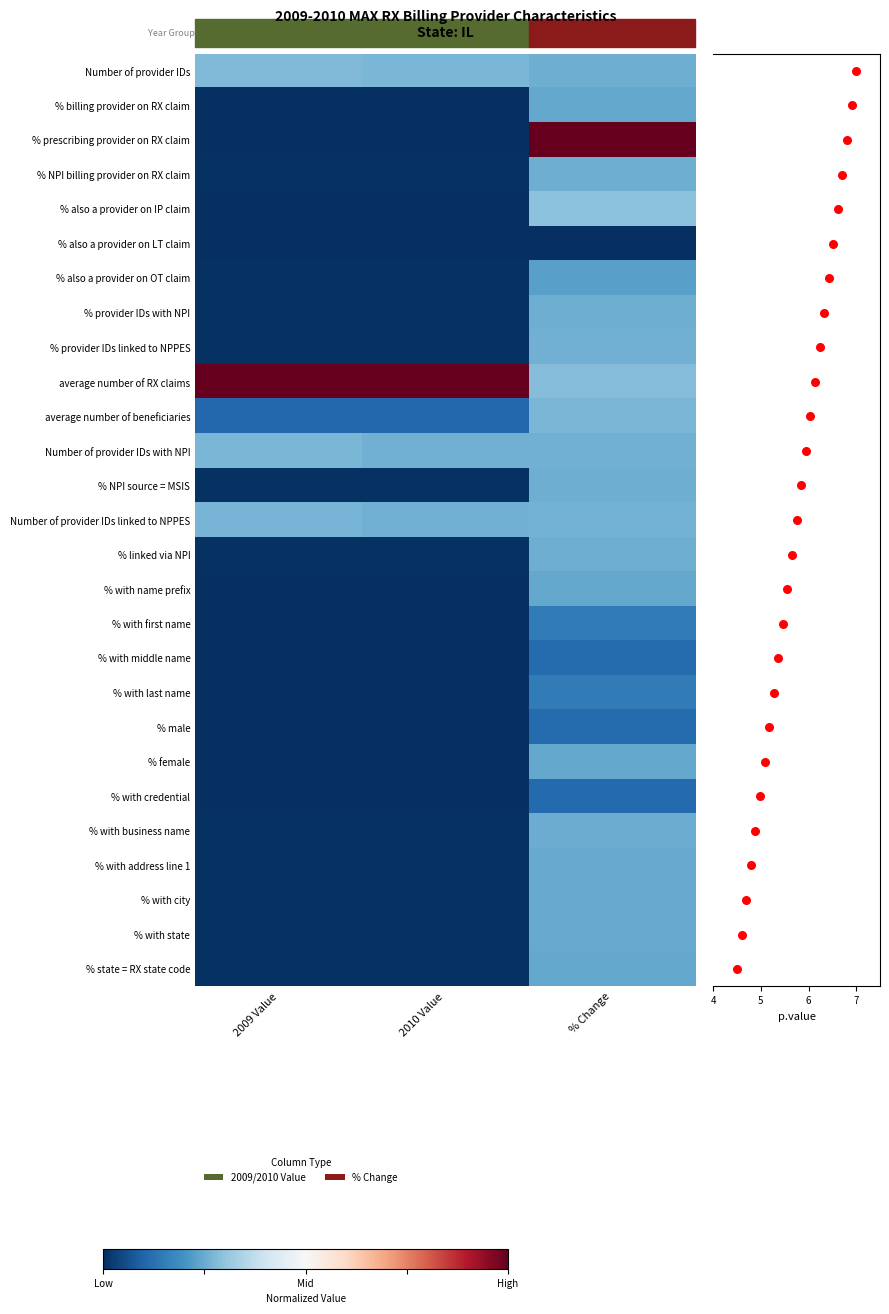

Reading left to right, transcribe all the data shown in this chart.

Number of provider IDs: 2009 Value=-0.4	2010 Value=-0.5	% Change=-0.5
% billing provider on RX claim: 2009 Value=-1.0	2010 Value=-1.0	% Change=-0.5
% prescribing provider on RX claim: 2009 Value=-1.0	2010 Value=-1.0	% Change=1.0
% NPI billing provider on RX claim: 2009 Value=-1.0	2010 Value=-1.0	% Change=-0.5
% also a provider on IP claim: 2009 Value=-1.0	2010 Value=-1.0	% Change=-0.4
% also a provider on LT claim: 2009 Value=-1.0	2010 Value=-1.0	% Change=-1.0
% also a provider on OT claim: 2009 Value=-1.0	2010 Value=-1.0	% Change=-0.5
% provider IDs with NPI: 2009 Value=-1.0	2010 Value=-1.0	% Change=-0.5
% provider IDs linked to NPPES: 2009 Value=-1.0	2010 Value=-1.0	% Change=-0.5
average number of RX claims: 2009 Value=1.0	2010 Value=1.0	% Change=-0.4
average number of beneficiaries: 2009 Value=-0.8	2010 Value=-0.8	% Change=-0.5
Number of provider IDs with NPI: 2009 Value=-0.5	2010 Value=-0.5	% Change=-0.5
% NPI source = MSIS: 2009 Value=-1.0	2010 Value=-1.0	% Change=-0.5
Number of provider IDs linked to NPPES: 2009 Value=-0.5	2010 Value=-0.5	% Change=-0.5
% linked via NPI: 2009 Value=-1.0	2010 Value=-1.0	% Change=-0.5
% with name prefix: 2009 Value=-1.0	2010 Value=-1.0	% Change=-0.5
% with first name: 2009 Value=-1.0	2010 Value=-1.0	% Change=-0.7
% with middle name: 2009 Value=-1.0	2010 Value=-1.0	% Change=-0.8
% with last name: 2009 Value=-1.0	2010 Value=-1.0	% Change=-0.7
% male: 2009 Value=-1.0	2010 Value=-1.0	% Change=-0.8
% female: 2009 Value=-1.0	2010 Value=-1.0	% Change=-0.5
% with credential: 2009 Value=-1.0	2010 Value=-1.0	% Change=-0.8
% with business name: 2009 Value=-1.0	2010 Value=-1.0	% Change=-0.5
% with address line 1: 2009 Value=-1.0	2010 Value=-1.0	% Change=-0.5
% with city: 2009 Value=-1.0	2010 Value=-1.0	% Change=-0.5
% with state: 2009 Value=-1.0	2010 Value=-1.0	% Change=-0.5
% state = RX state code: 2009 Value=-1.0	2010 Value=-1.0	% Change=-0.5